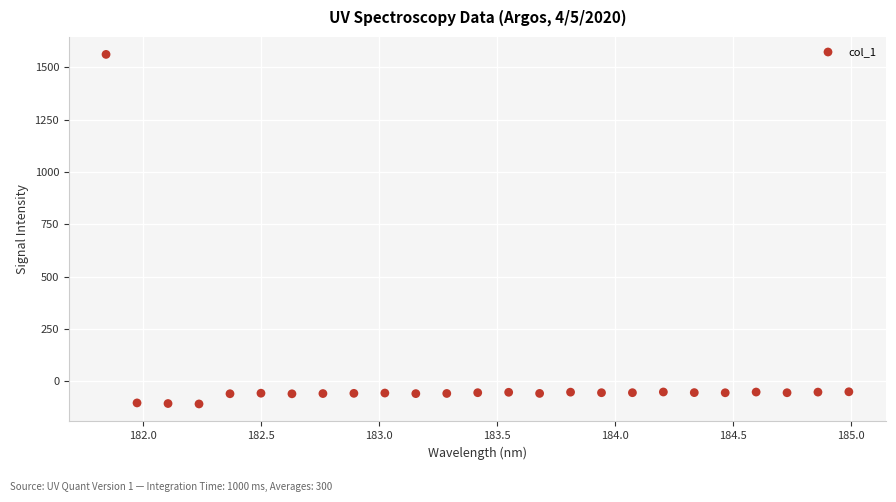

What is the range of X values (max minus min)?

3.1